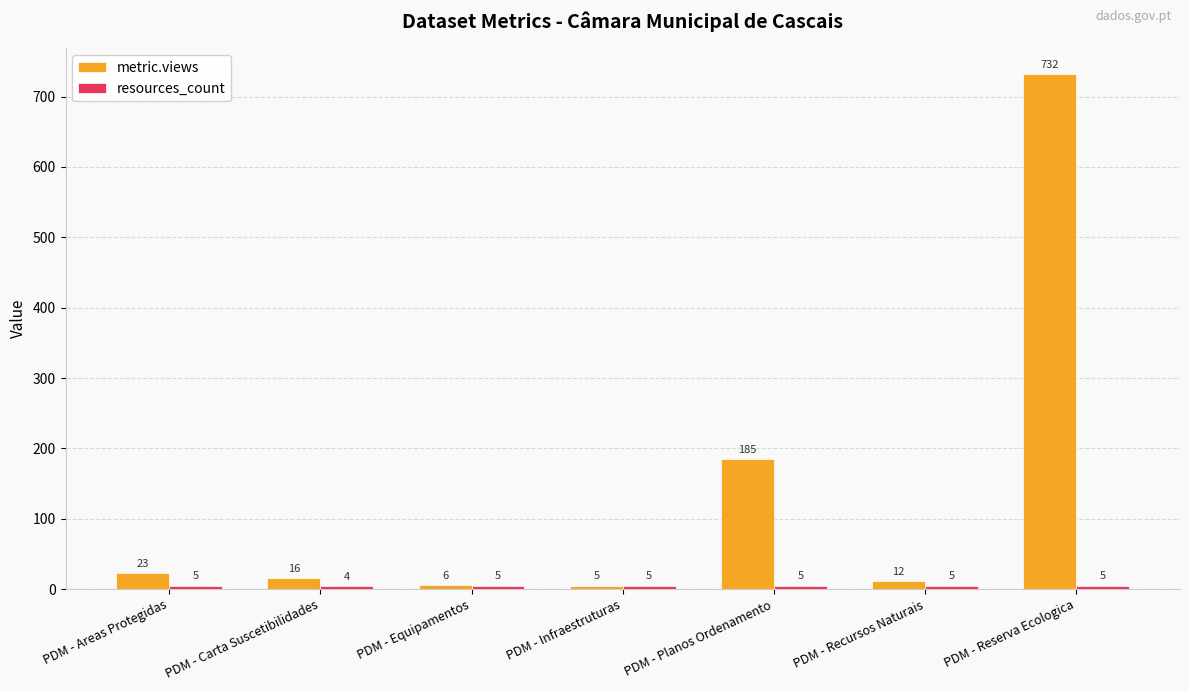

List the labels in order of metric.views value, largest first.

PDM - Reserva Ecologica, PDM - Planos Ordenamento, PDM - Areas Protegidas, PDM - Carta Suscetibilidades, PDM - Recursos Naturais, PDM - Equipamentos, PDM - Infraestruturas